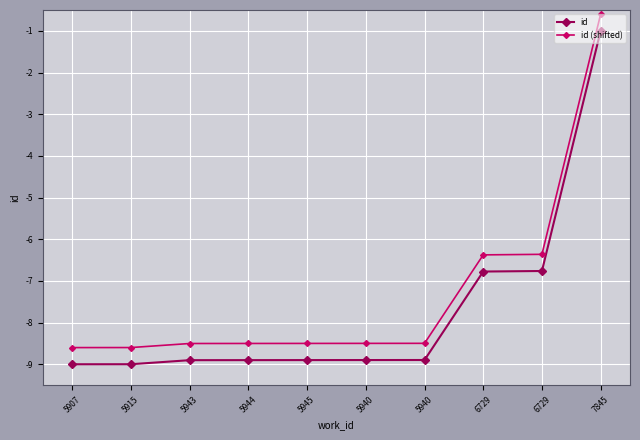

True or false: id and id (shifted) intersect in this chart.

False